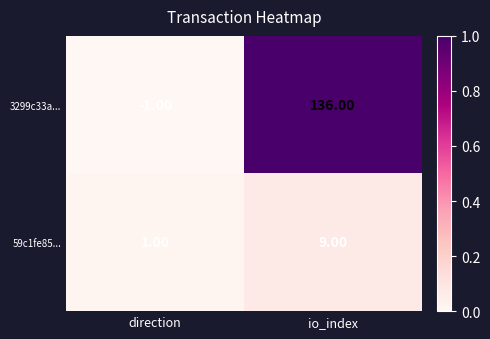

Where is 59c1fe85... nearest to the value 5?

direction